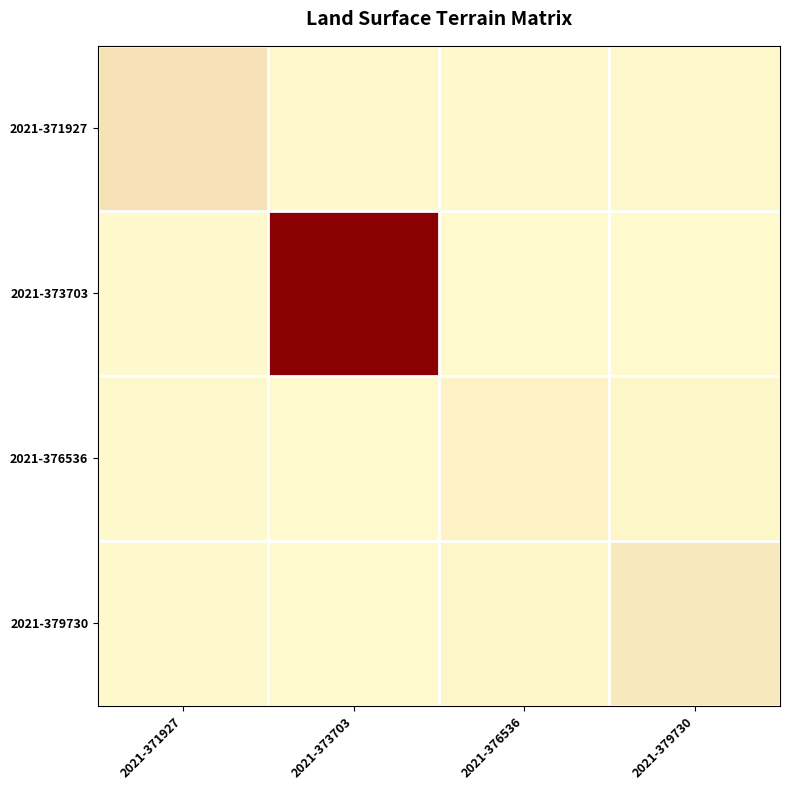

Reading right to left, extract all data points from this chart.

2021-371927: 2021-379730=500	2021-376536=500	2021-373703=500	2021-371927=11690
2021-373703: 2021-379730=0	2021-376536=0	2021-373703=41400	2021-371927=500
2021-376536: 2021-379730=1972	2021-376536=3944	2021-373703=0	2021-371927=500
2021-379730: 2021-379730=8487	2021-376536=1972	2021-373703=0	2021-371927=500